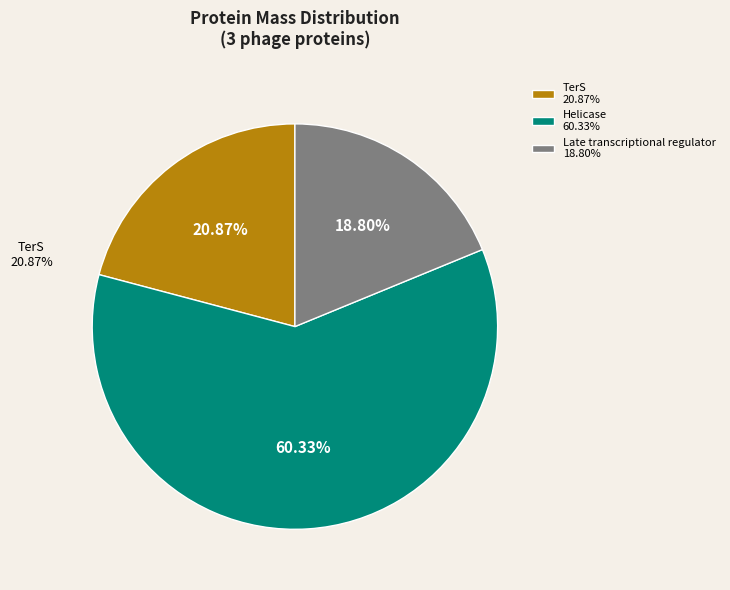

Is there a majority slice in this chart?

Yes